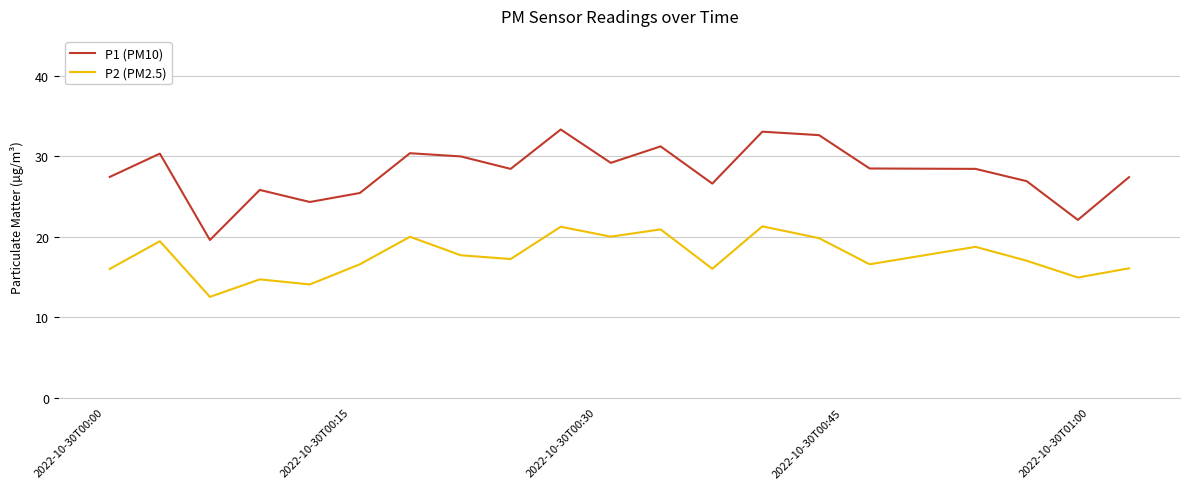

True or false: P2 (PM2.5) and P1 (PM10) intersect in this chart.

False